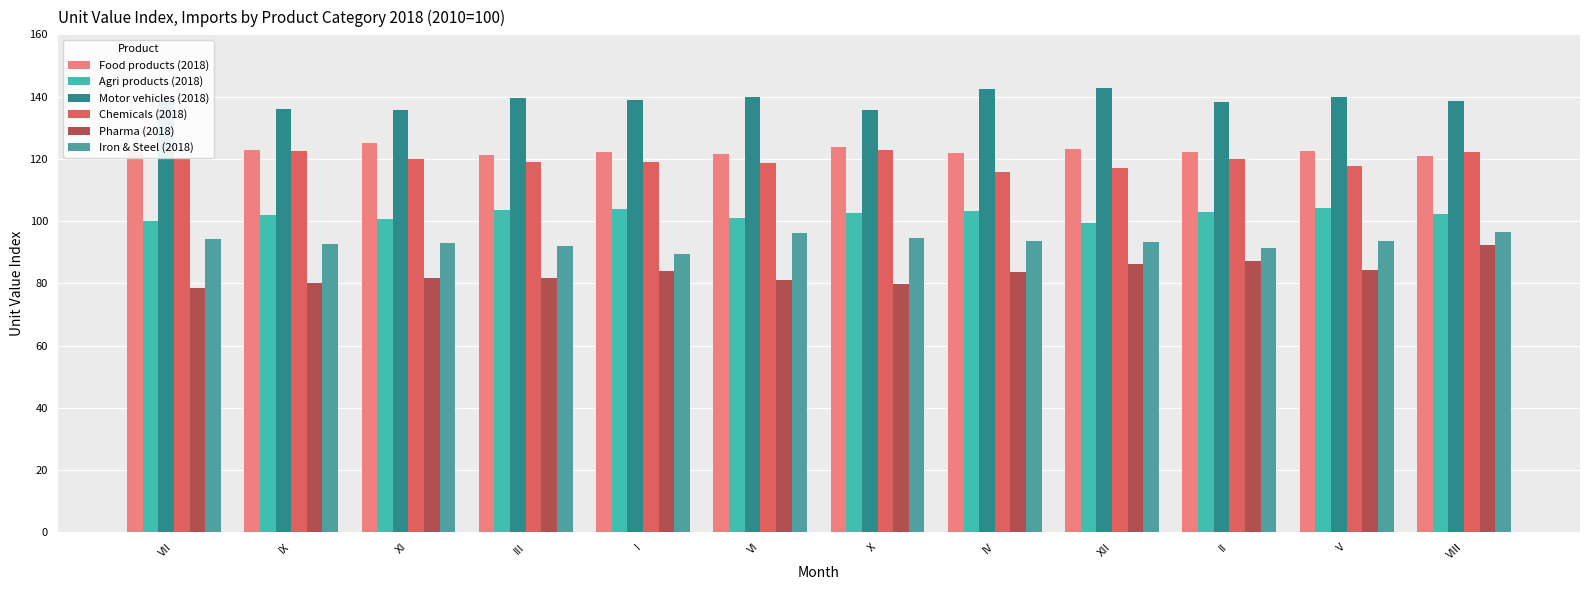

How many groups of bars are there?

12